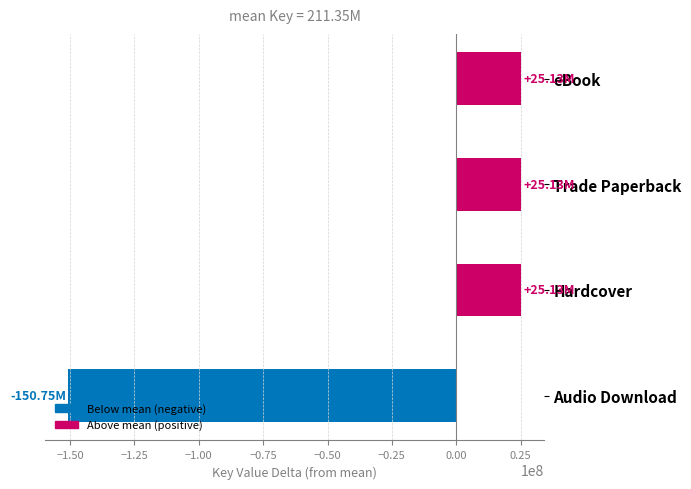

What is the sum of the values at Audio Download and Trade Paperback?

-125628537.1